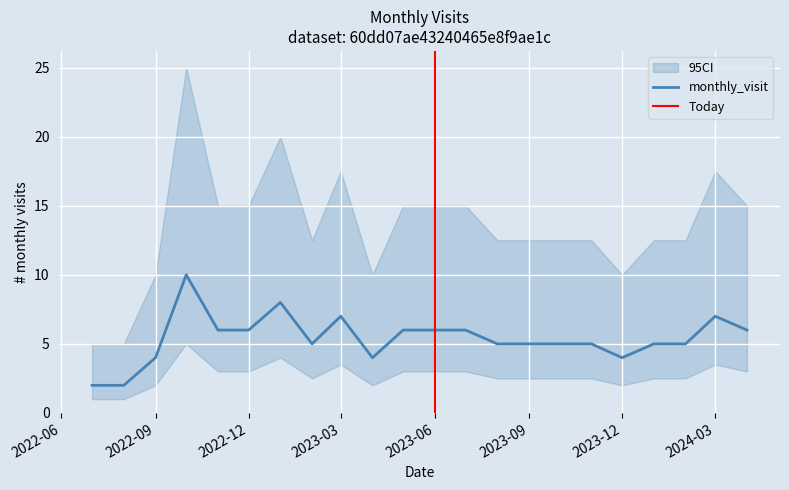

List the labels in order of value, smallest first.

2022-07, 2022-08, 2022-09, 2023-04, 2023-12, 2023-02, 2023-08, 2023-09, 2023-10, 2023-11, 2024-01, 2024-02, 2022-11, 2022-12, 2023-05, 2023-06, 2023-07, 2024-04, 2023-03, 2024-03, 2023-01, 2022-10